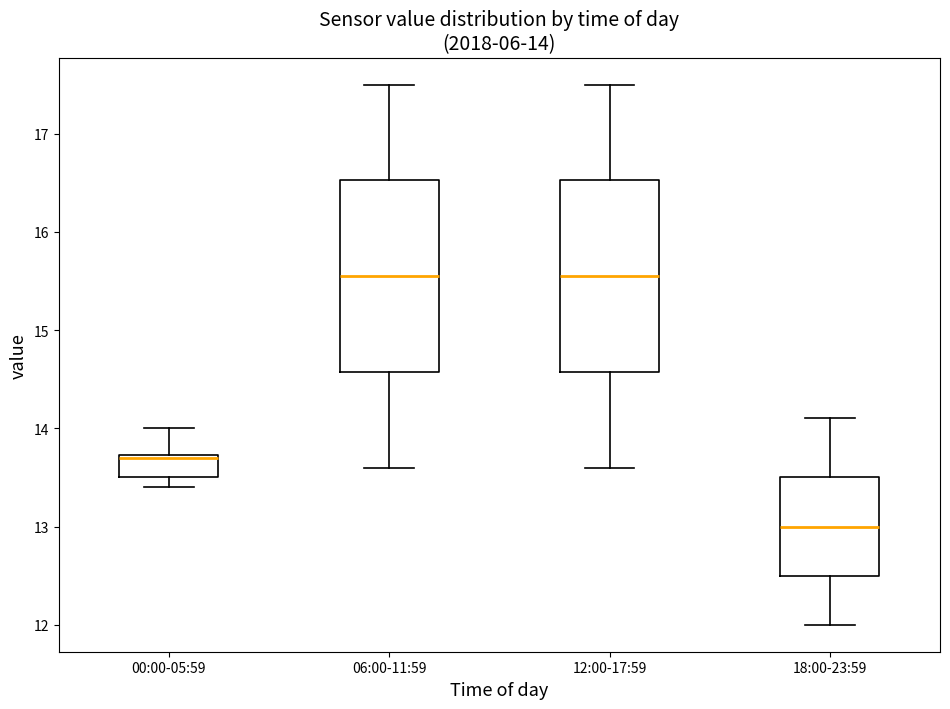

Which box's median line is the lowest?

18:00-23:59